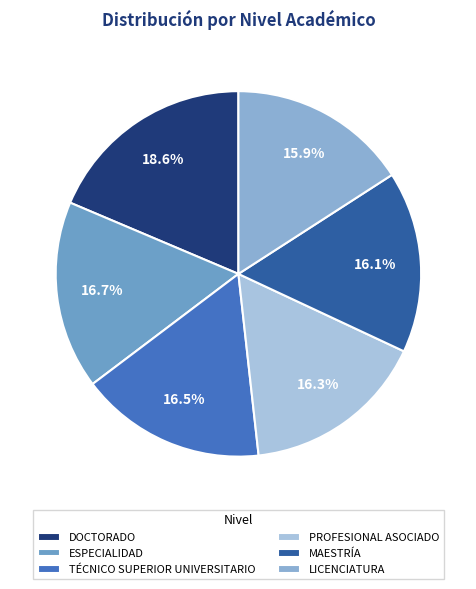

What percentage is the PROFESIONAL ASOCIADO slice, to the nearest percent?

16%